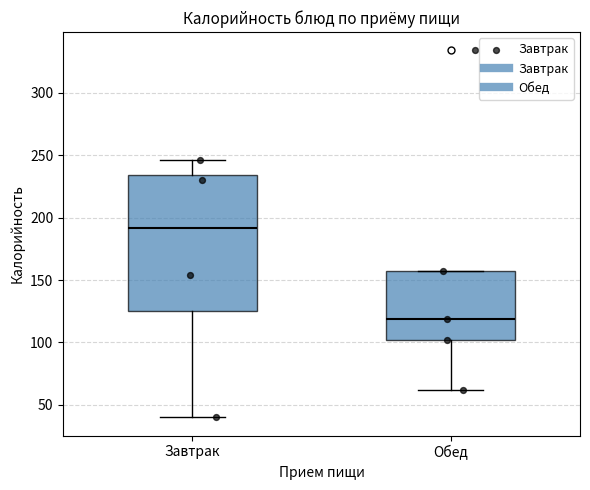

Reading left to right, transcribe this box plot: for each box, give where its median line is, the range the box spans, and where its two whiskers end, as read against the y-axis. The values are not printed on the chart, so give them approximately, as read against the axis.

Завтрак: median 190, box 125 to 235, whiskers 40 to 245
Обед: median 120, box 100 to 155, whiskers 60 to 155